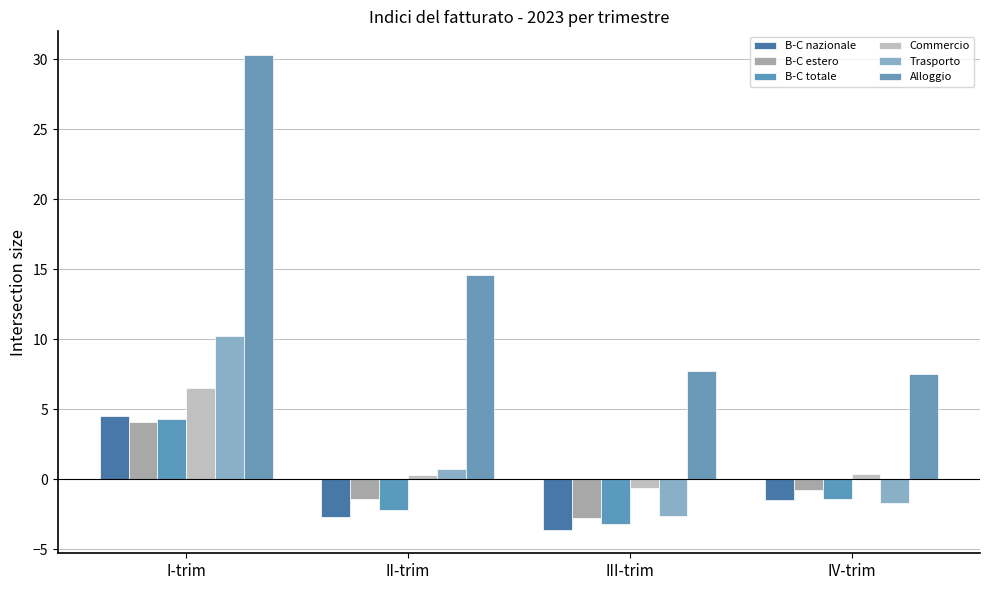

Which series has the largest range (max minus min)?

Alloggio